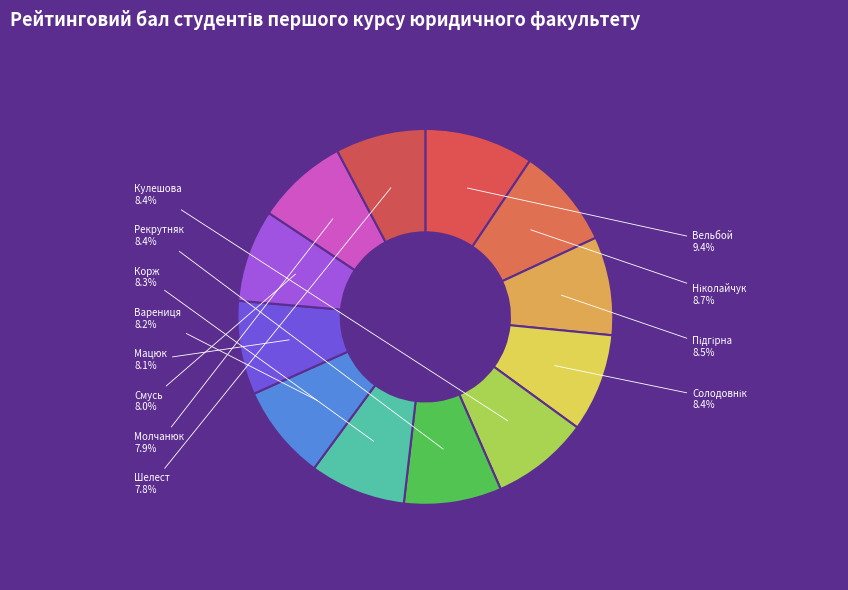

How many slices are in this pie chart?

12